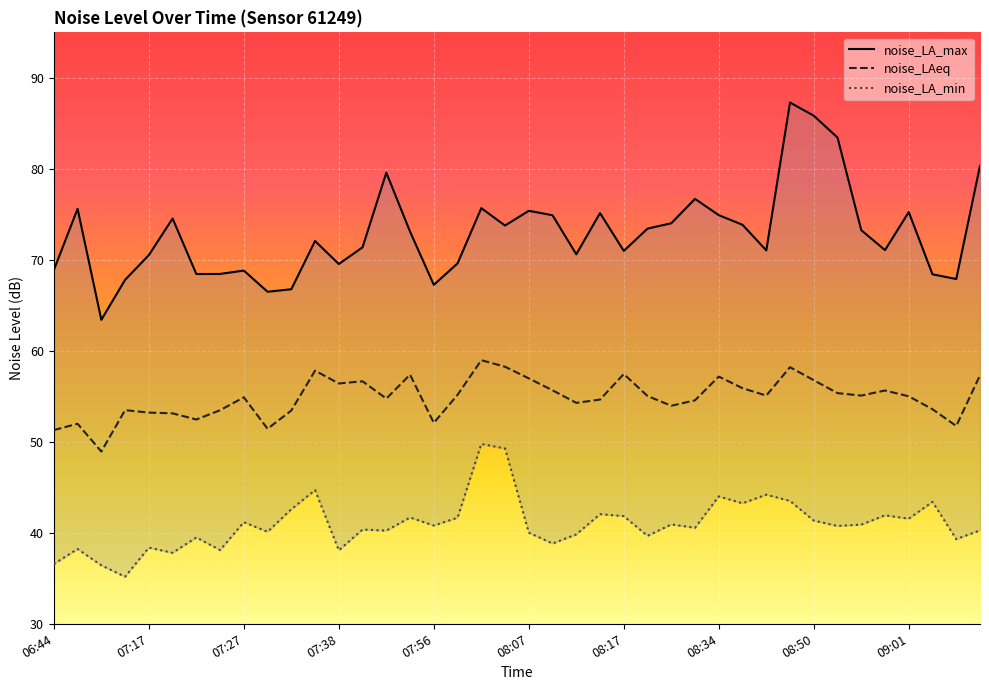

At which category is the sum across all series the highest?

31